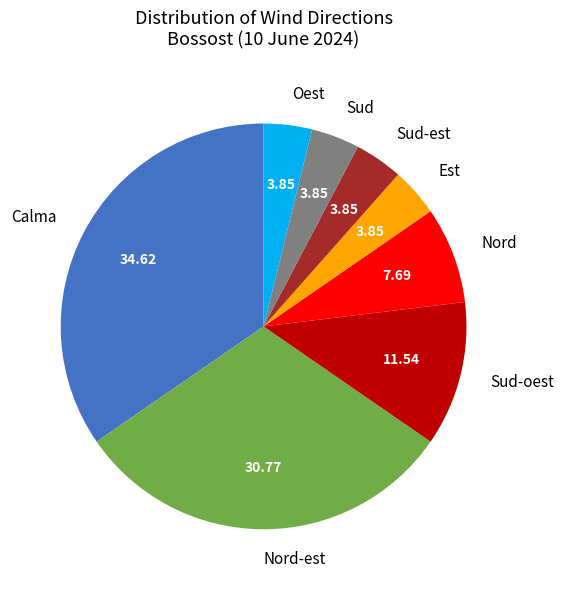

Does Sud-oest account for over 50% of the chart?

No